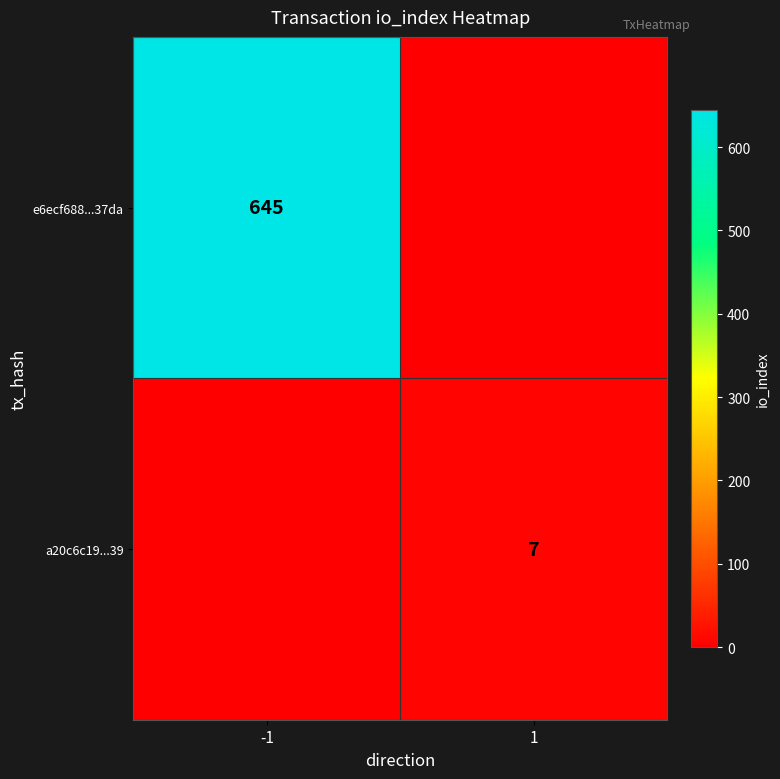

True or false: a20c6c19...39 has a value of 7 at 1.

True